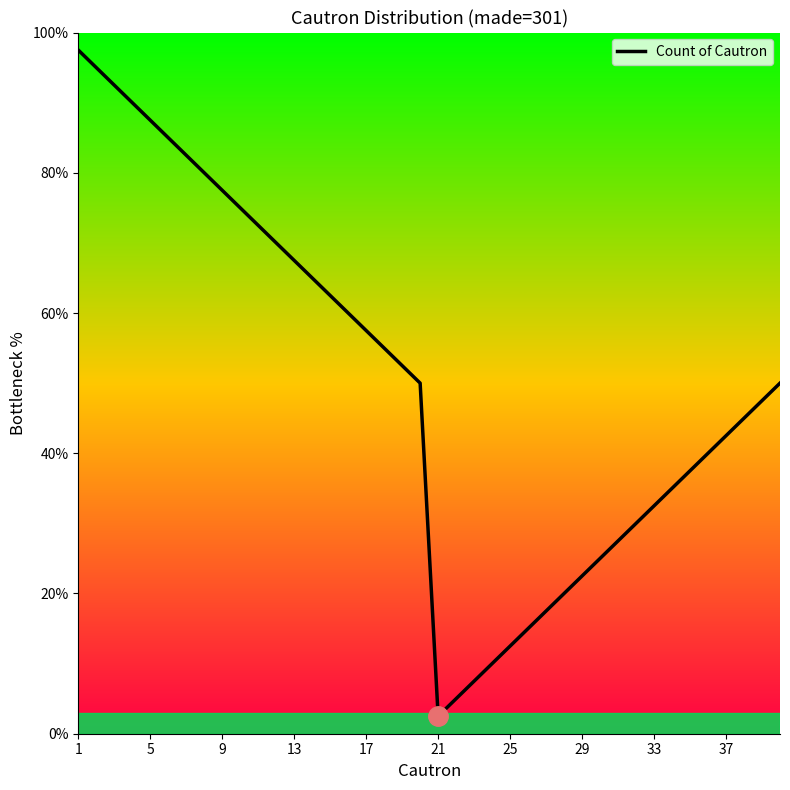

What is the average value?

50.0